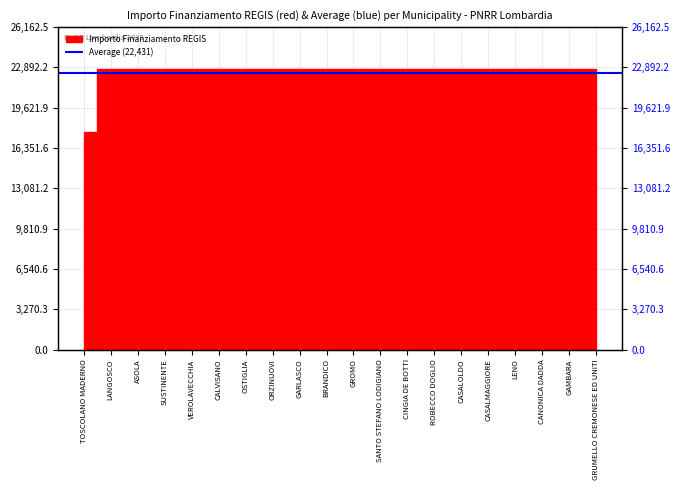

How many values are below 22750?

1